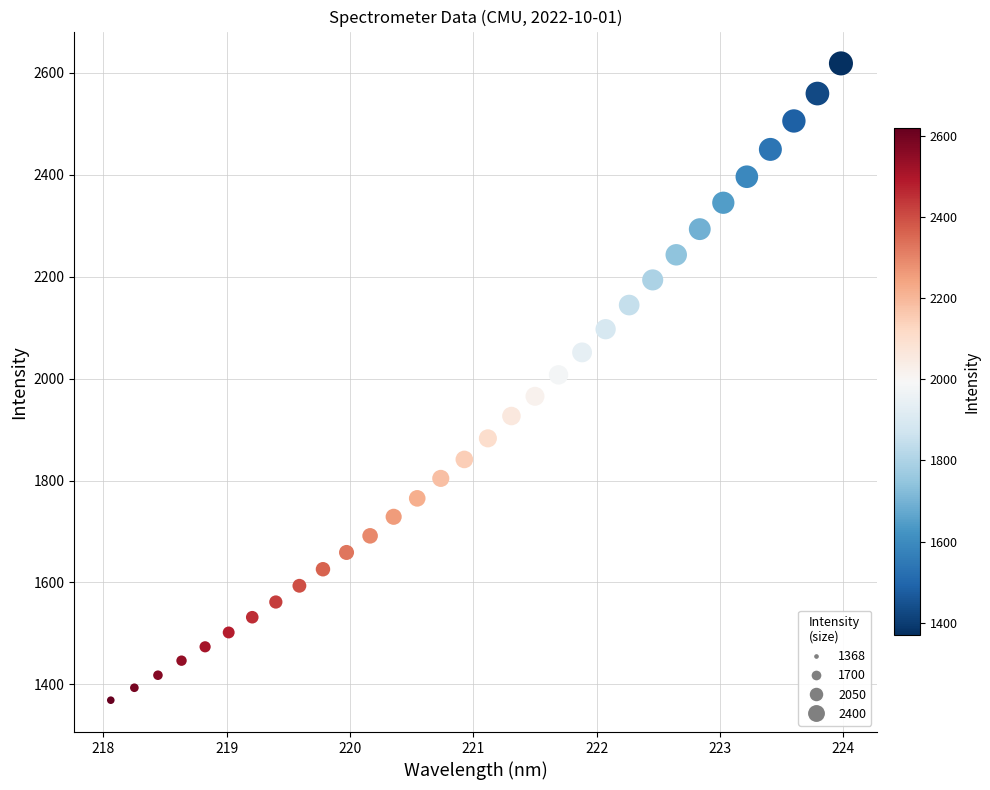

What is the range of X values (max minus min)?

5.9